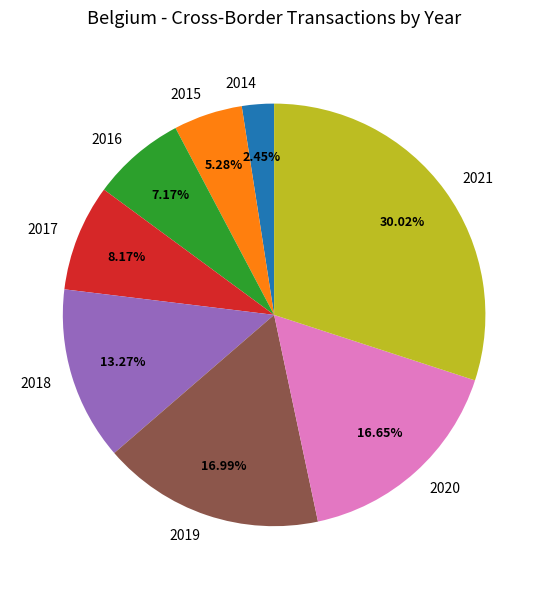

How many segments does this pie chart have?

8